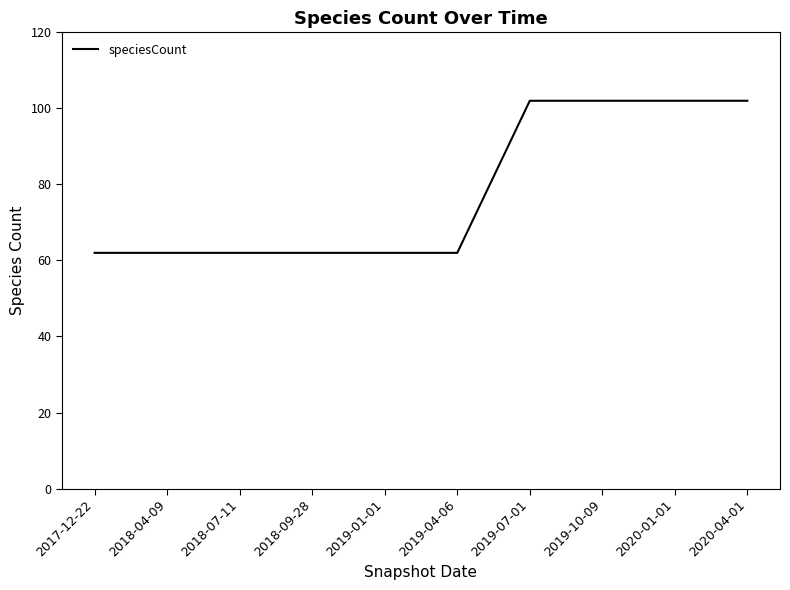

What is the ratio of the value at 2018-09-28 to the value at 2017-12-22?

1.0